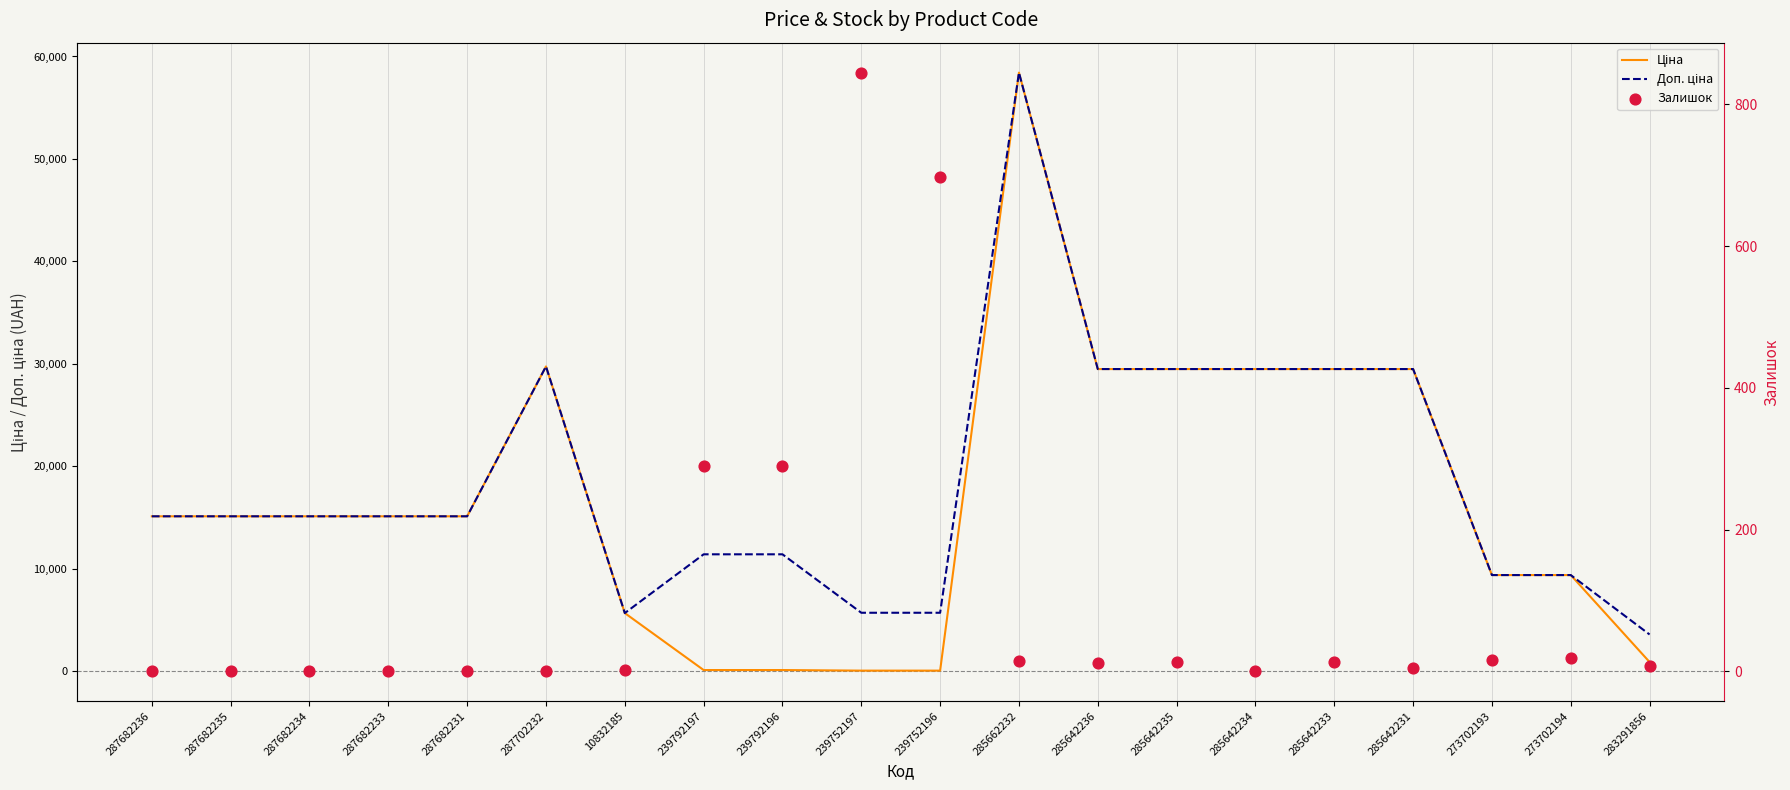

Which series contains the highest Y value?

Ціна